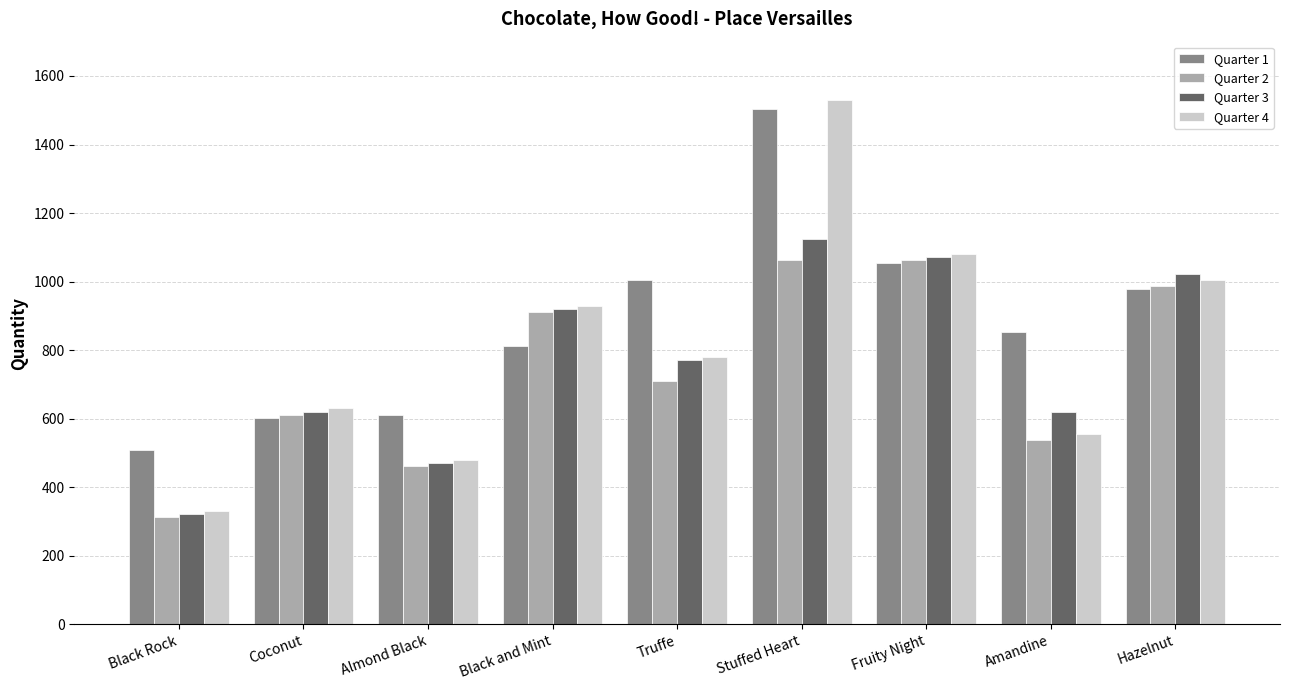

Rank the series by their average value, from highest to lowest.

Quarter 1, Quarter 4, Quarter 3, Quarter 2